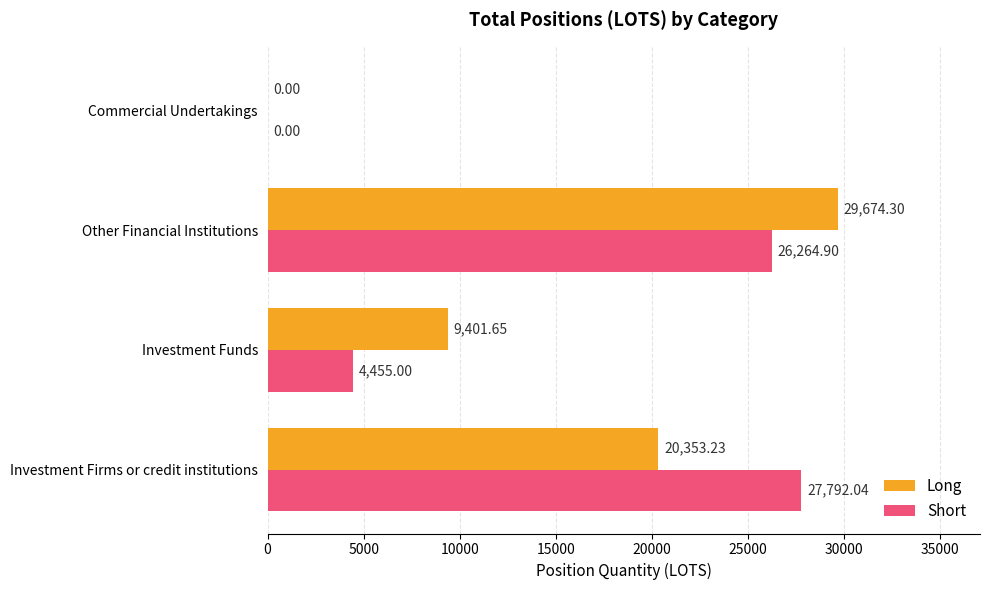

What is the average value of the Short series?

14628.0